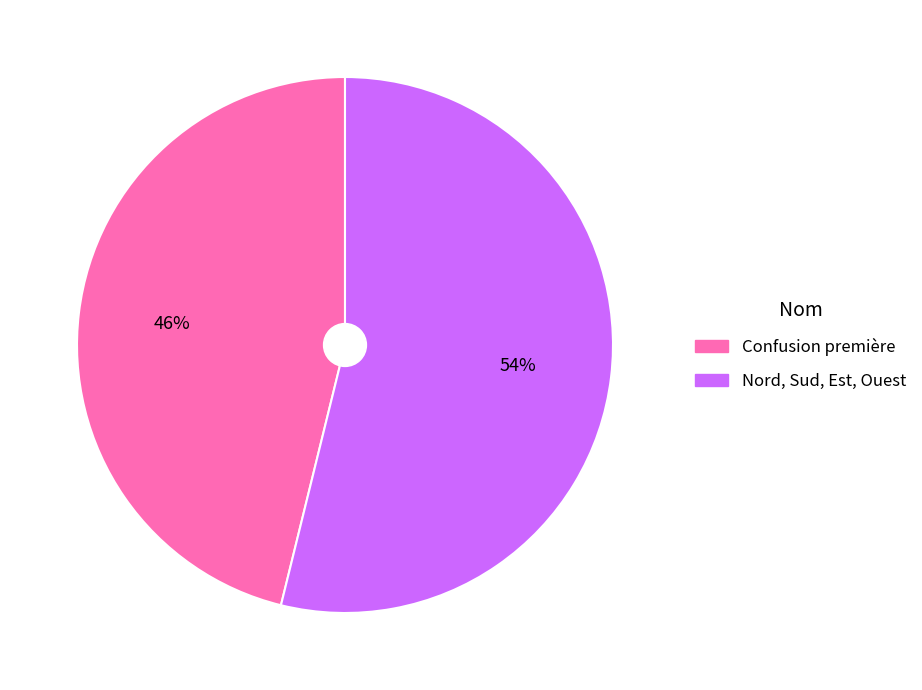

Is it true that Nord, Sud, Est, Ouest is 43% of the pie?

False